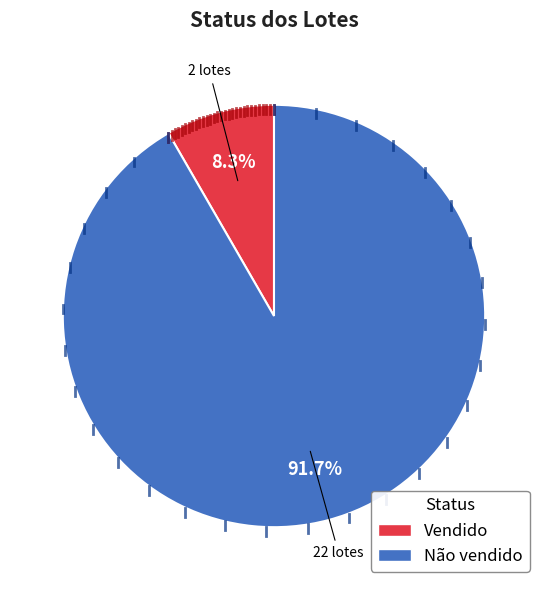

Approximately how many times larger is the value at Não vendido compared to Vendido?

11.0